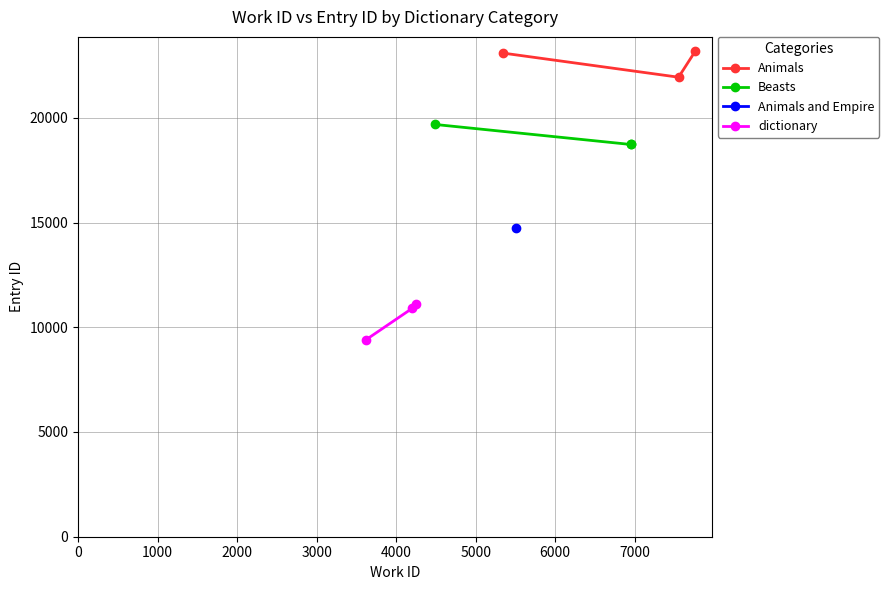

How many lines are shown in the chart?

3